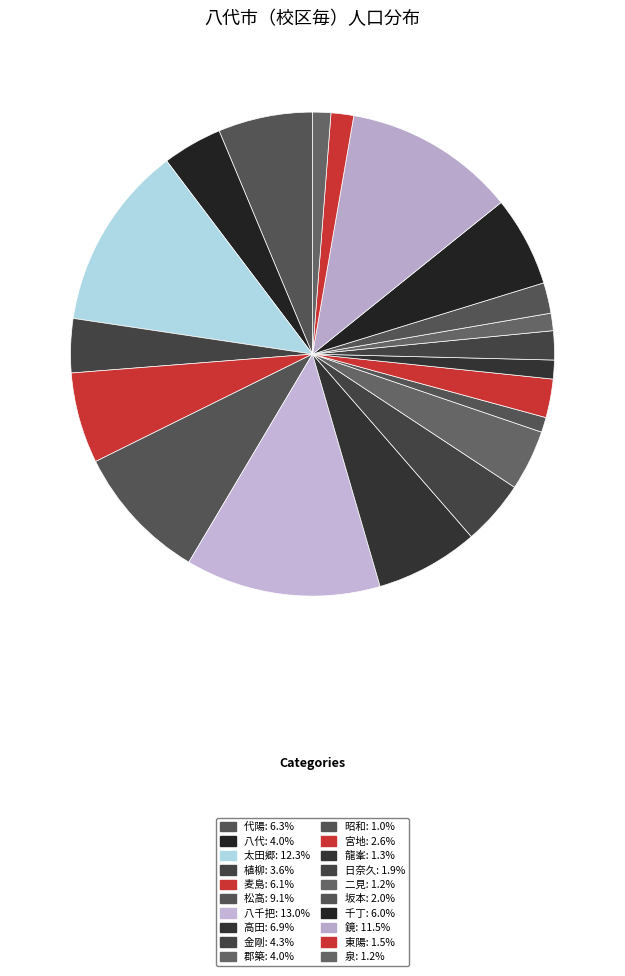

Does 八代 account for over 50% of the chart?

No